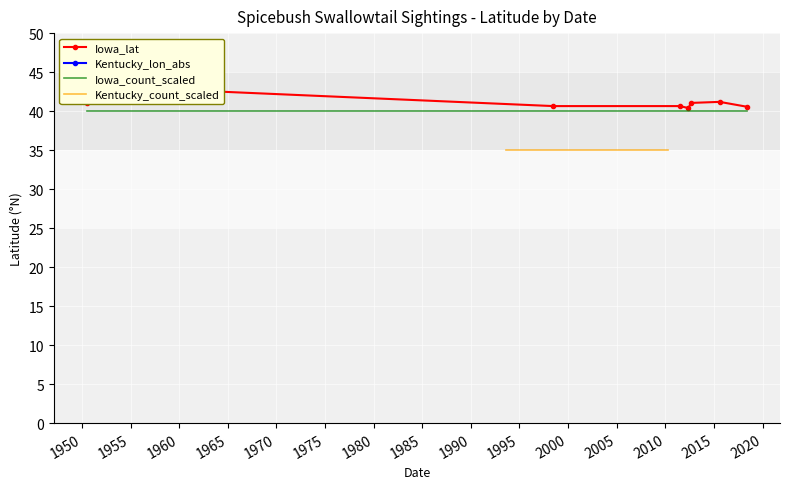

Where does the Kentucky_lon_abs series first go above 91?

1950